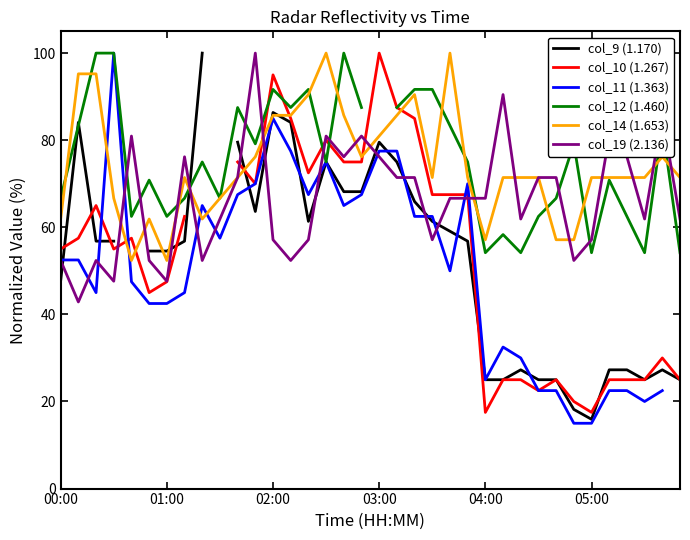

What is the lowest value of the col_19 (2.136) series?

42.9